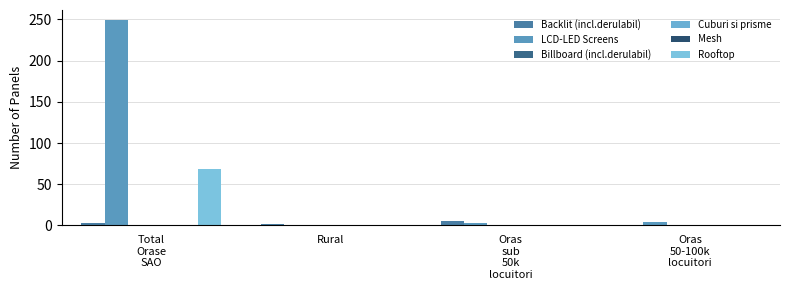

What is the value of the Backlit (incl.derulabil) bar at the 3rd from the left?

5